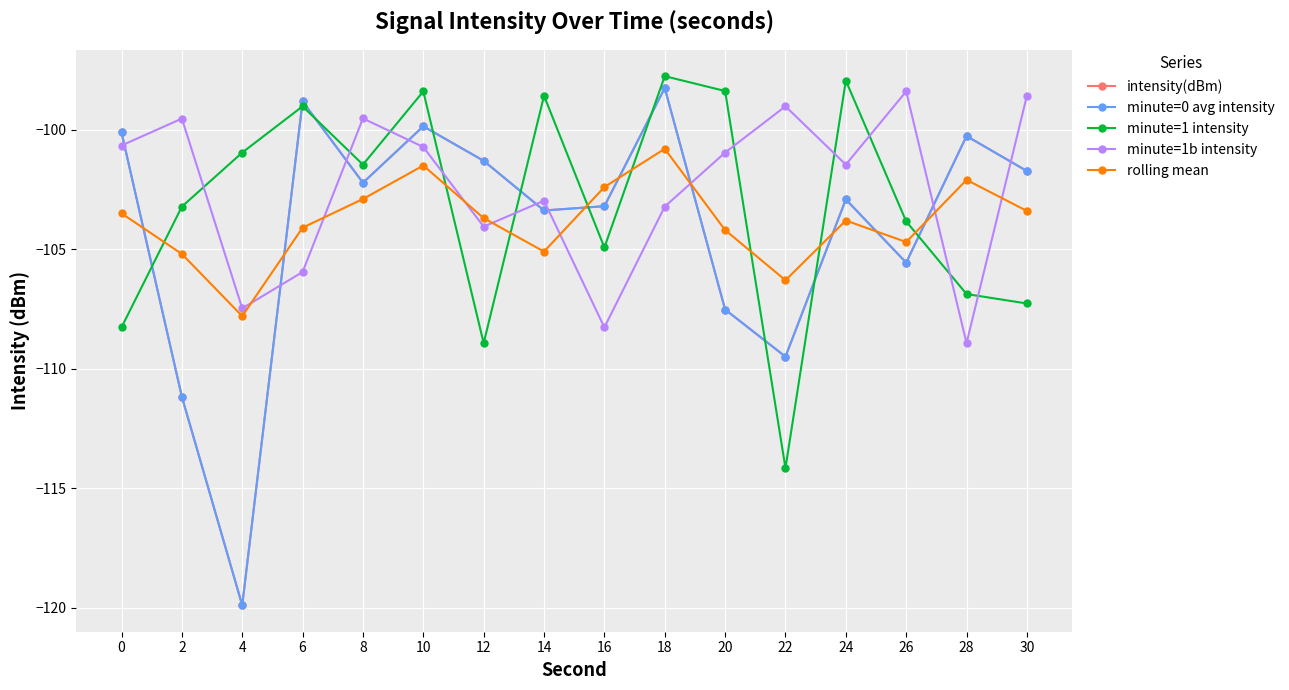

In minute=1b intensity, how many points are lower than both neighbors (excluding endpoints)?

5